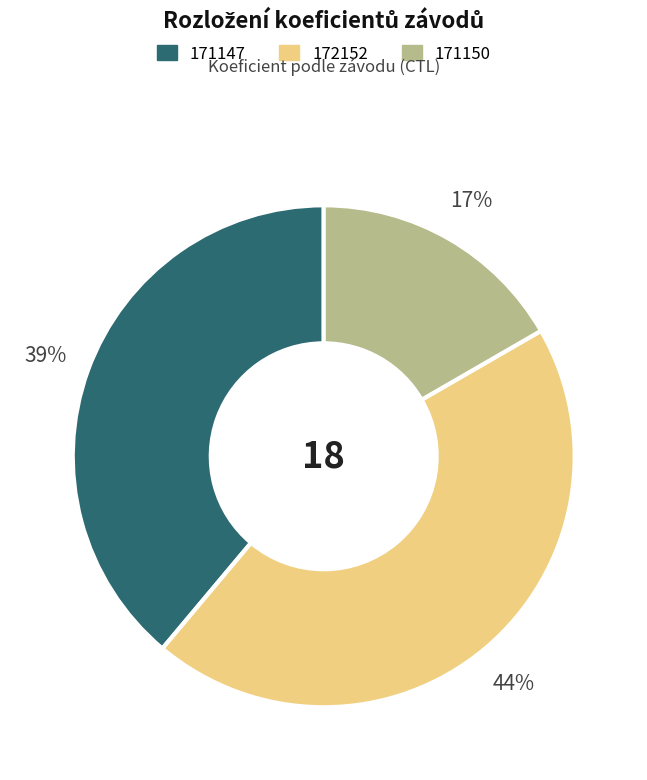

The 171150 slice represents 28% of the pie. True or false?

False